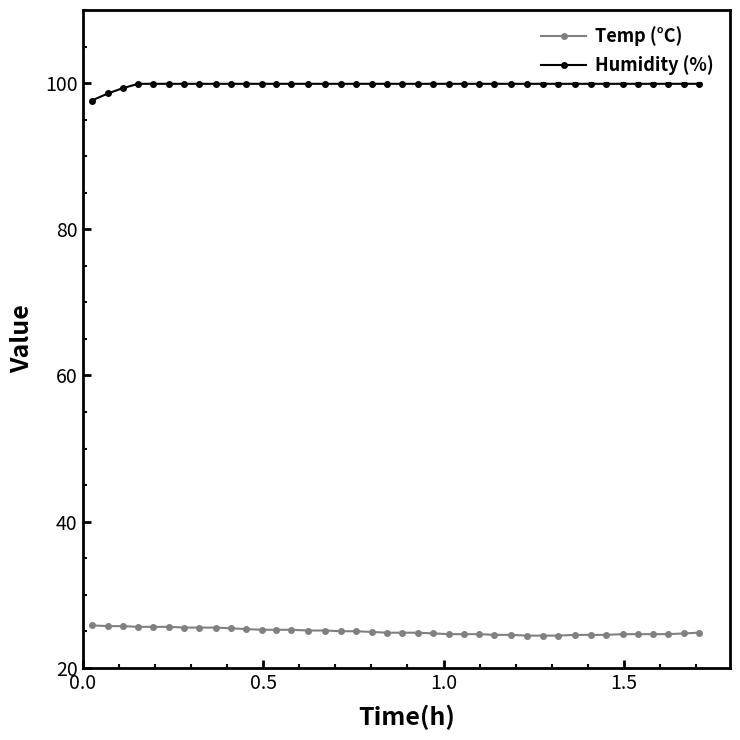

How many lines are shown in the chart?

2